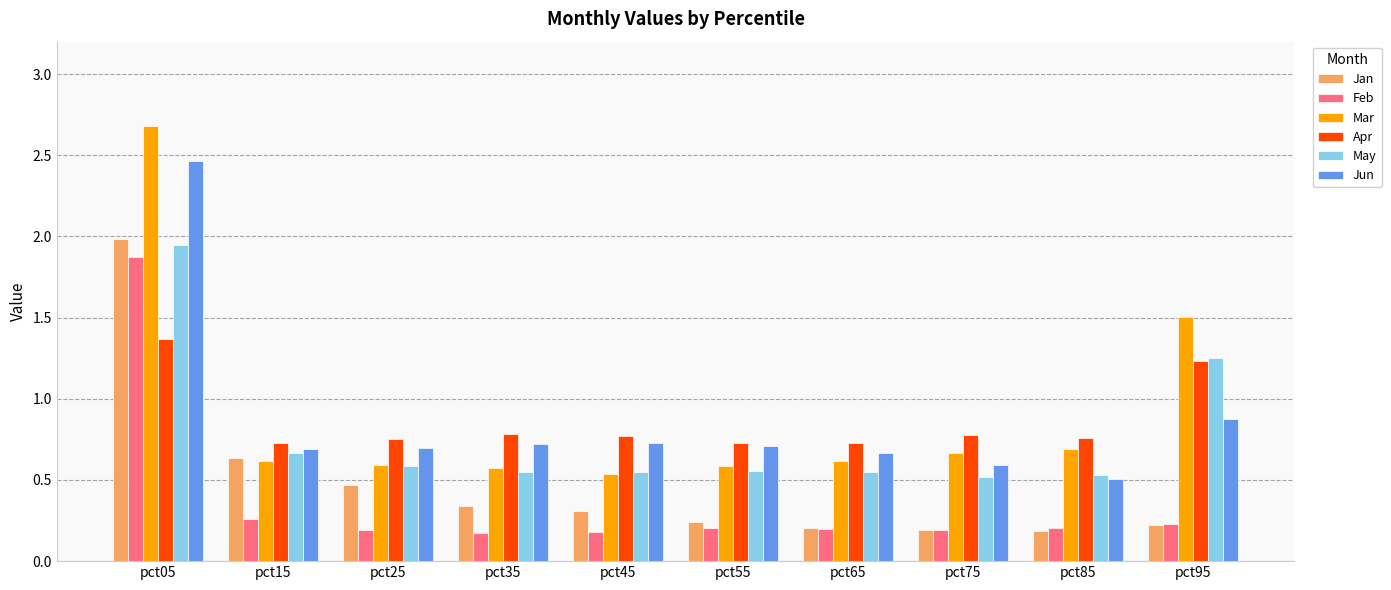

At which label is May closest to 1?

pct95